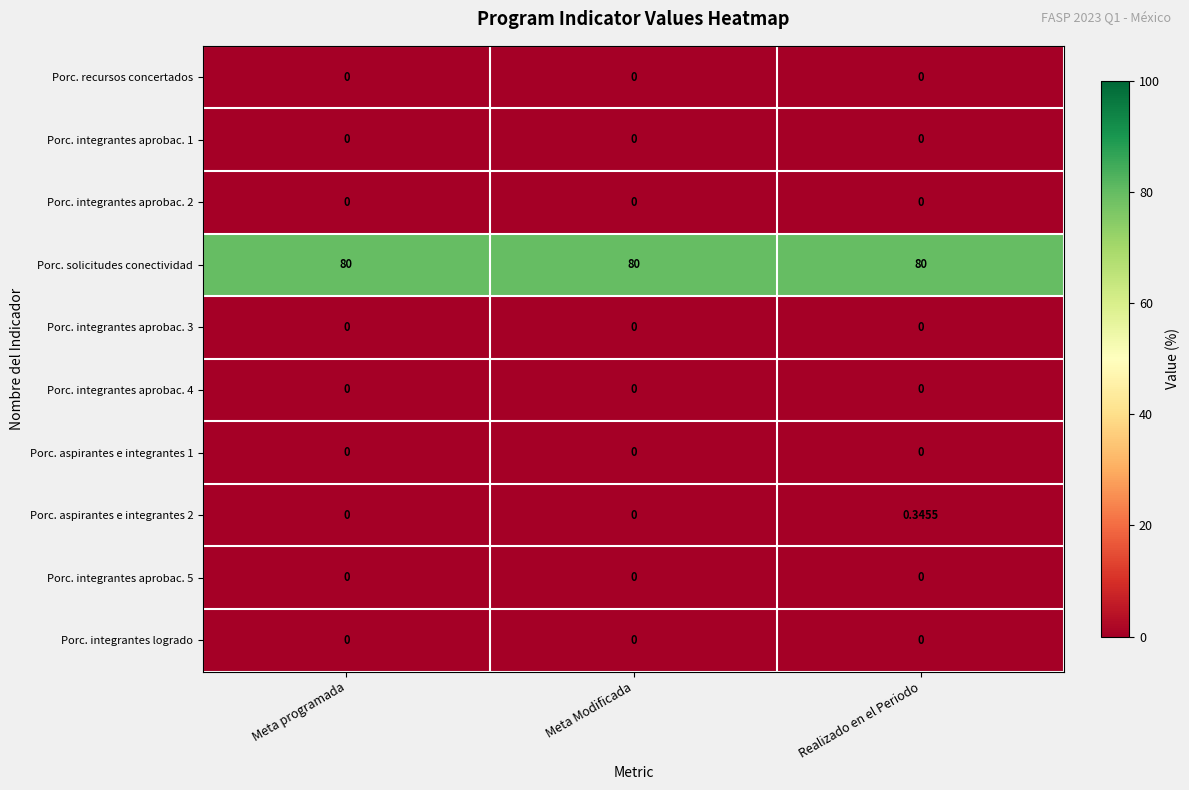

Which series has the widest spread of values?

Porc. aspirantes e integrantes 2